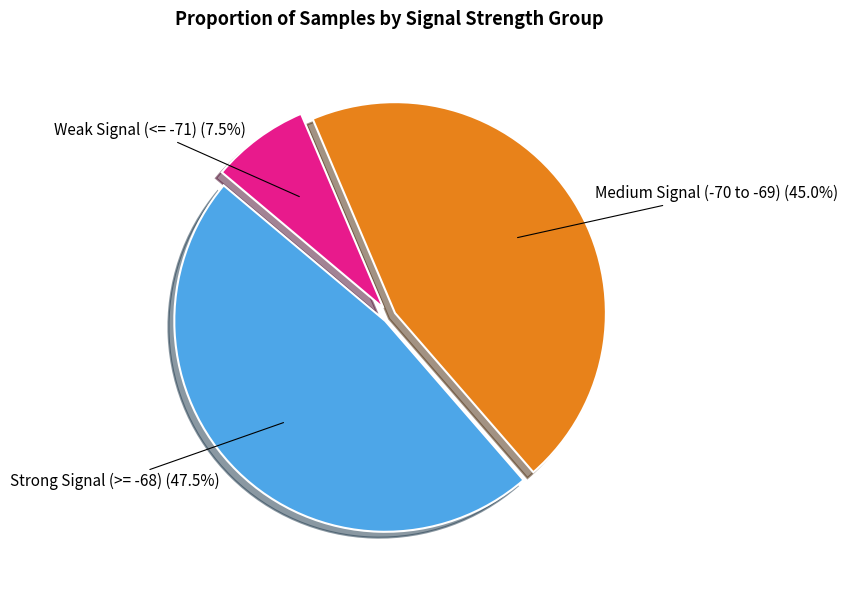

Which has a higher value, Strong Signal (>= -68) or Medium Signal (-70 to -69)?

Strong Signal (>= -68)